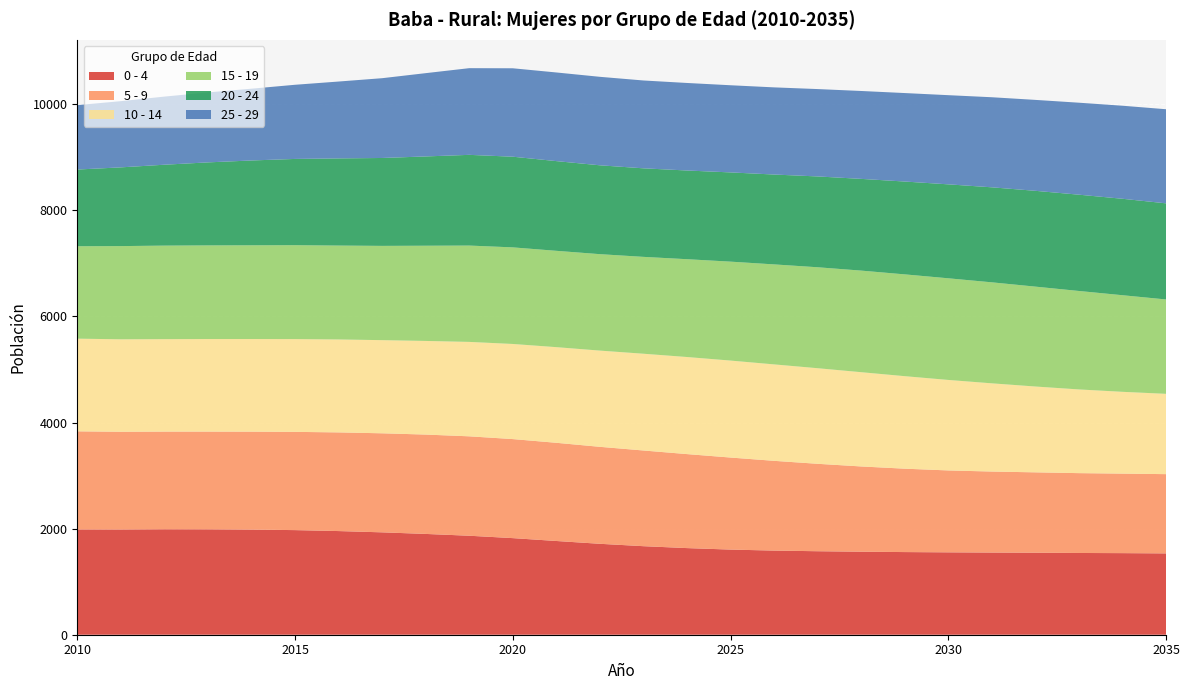

Reading left to right, extract all data points from this chart.

0 - 4: 2010=1985	2011=1984	2012=1988	2013=1987	2014=1982	2015=1972	2016=1954	2017=1930	2018=1900	2019=1866	2020=1821	2021=1767	2022=1714	2023=1669	2024=1633	2025=1605	2026=1586	2027=1574	2028=1565	2029=1558	2030=1553	2031=1549	2032=1546	2033=1541	2034=1538	2035=1533
5 - 9: 2010=1849	2011=1842	2012=1841	2013=1842	2014=1846	2015=1852	2016=1860	2017=1867	2018=1873	2019=1874	2020=1867	2021=1851	2022=1828	2023=1804	2024=1772	2025=1735	2026=1692	2027=1648	2028=1607	2029=1572	2030=1544	2031=1527	2032=1515	2033=1505	2034=1499	2035=1494
10 - 14: 2010=1747	2011=1743	2012=1743	2013=1745	2014=1746	2015=1749	2016=1752	2017=1756	2018=1765	2019=1780	2020=1793	2021=1803	2022=1814	2023=1824	2024=1830	2025=1828	2026=1818	2027=1802	2028=1777	2029=1744	2030=1706	2031=1663	2032=1618	2033=1578	2034=1542	2035=1514
15 - 19: 2010=1742	2011=1757	2012=1763	2013=1765	2014=1767	2015=1770	2016=1770	2017=1777	2018=1795	2019=1816	2020=1821	2021=1816	2022=1818	2023=1826	2024=1844	2025=1865	2026=1885	2027=1903	2028=1915	2029=1919	2030=1916	2031=1904	2032=1883	2033=1856	2034=1821	2035=1779
20 - 24: 2010=1446	2011=1484	2012=1525	2013=1565	2014=1599	2015=1626	2016=1643	2017=1657	2018=1683	2019=1710	2020=1709	2021=1691	2022=1675	2023=1669	2024=1672	2025=1682	2026=1694	2027=1712	2028=1729	2029=1750	2030=1771	2031=1791	2032=1806	2033=1815	2034=1818	2035=1812
25 - 29: 2010=1214	2011=1248	2012=1284	2013=1319	2014=1353	2015=1398	2016=1449	2017=1504	2018=1570	2019=1634	2020=1667	2021=1671	2022=1668	2023=1656	2024=1650	2025=1643	2026=1643	2027=1647	2028=1657	2029=1668	2030=1681	2031=1698	2032=1714	2033=1734	2034=1754	2035=1774